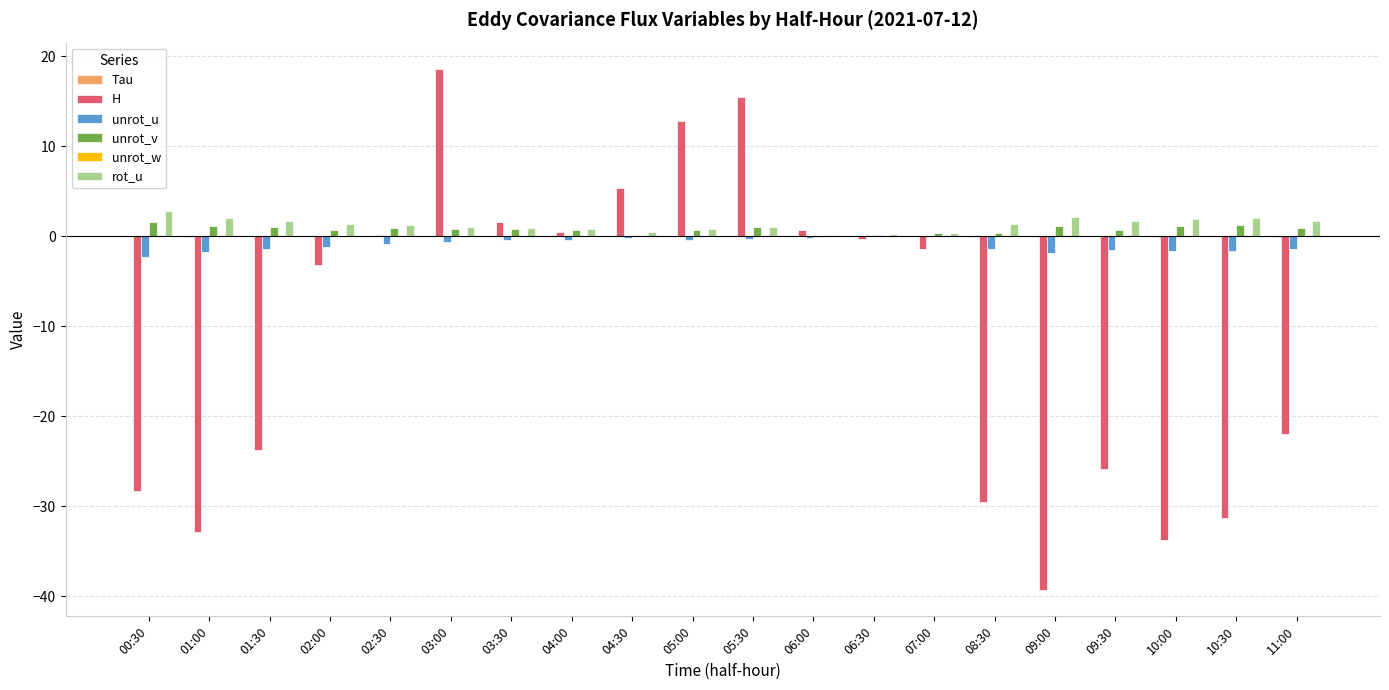

What is the sum of all H values?

-216.4